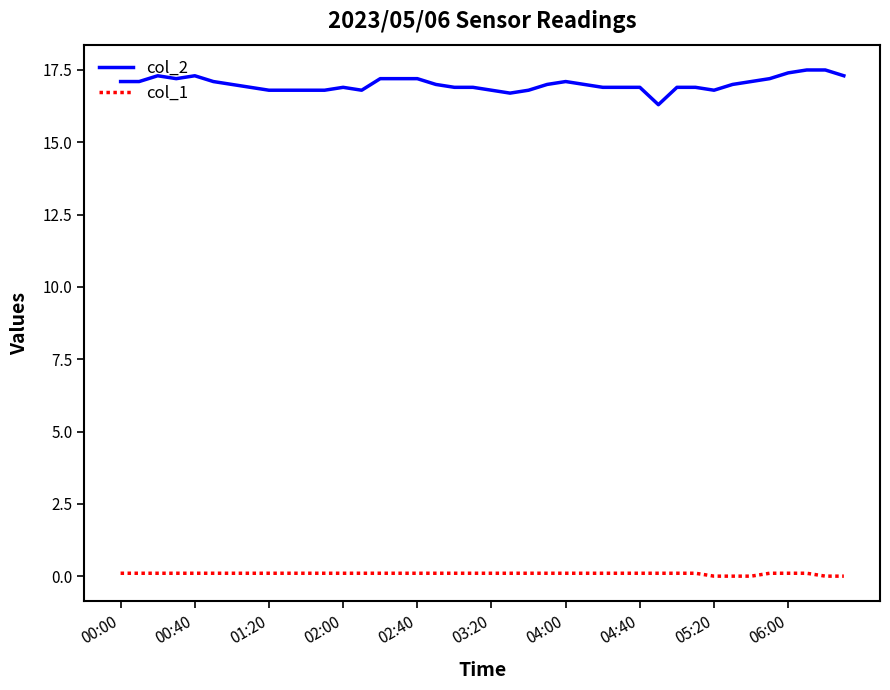

Which series has the largest total across all categories?

col_2